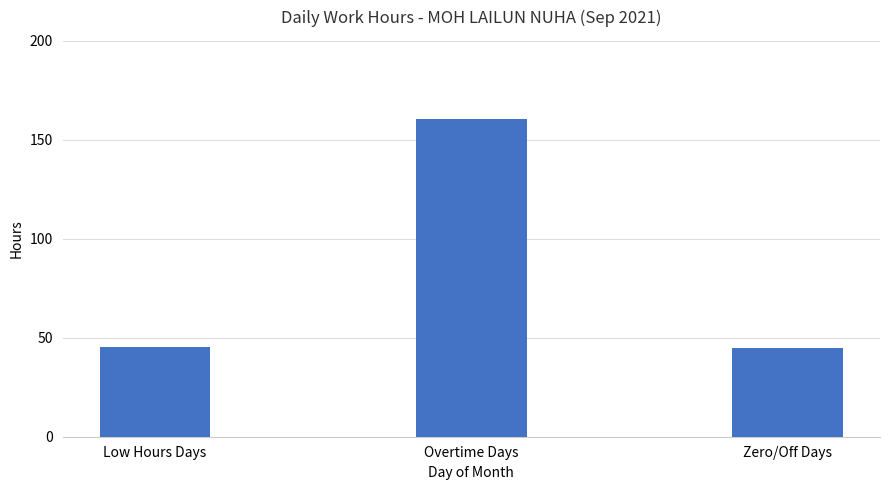

What is the value of the 2nd bar from the left?

160.3